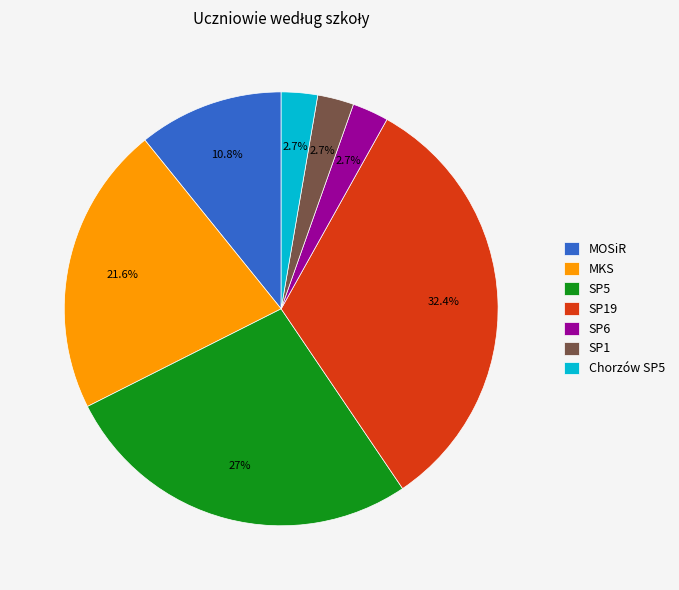

How much of the chart is everything except Chorzów SP5?

97.3%